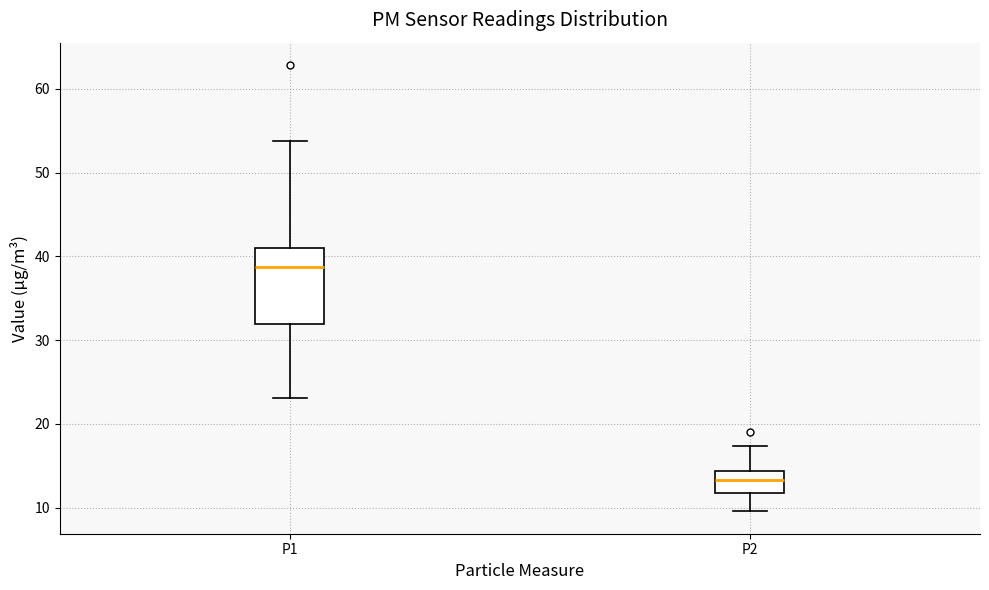

Reading left to right, read every box against the y-axis: the position of its median line, the range the box covers, and the ends of its whiskers. The values are not printed on the chart, so give them approximately, as read against the axis.

P1: median 39, box 32 to 41, whiskers 23 to 54
P2: median 13, box 12 to 14, whiskers 10 to 17